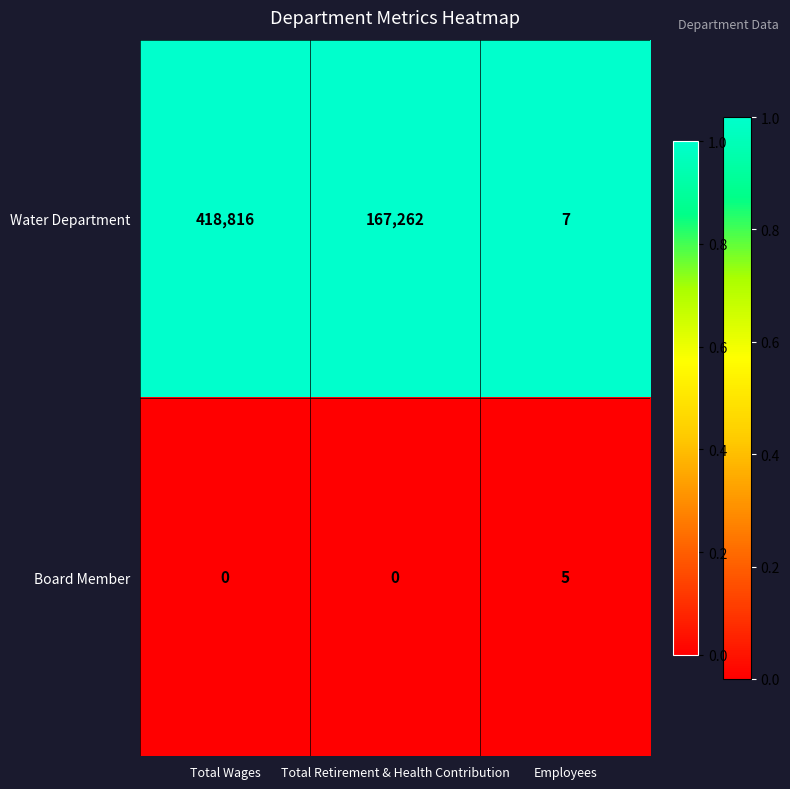

Reading left to right, what are all the values shown in this chart?

Water Department: 418816	167262	7
Board Member: 0	0	5